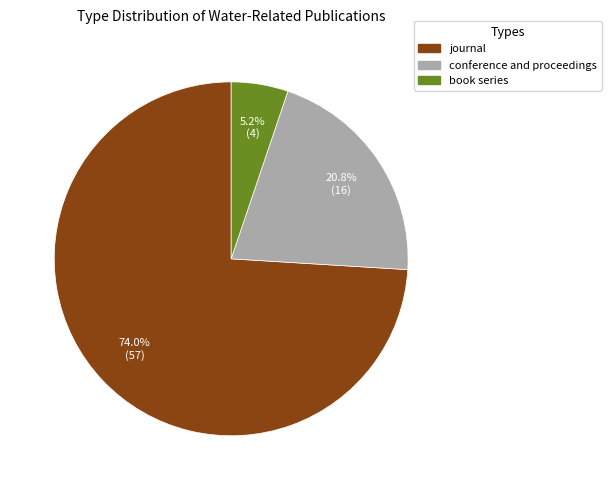

Is it true that book series is 11% of the pie?

False